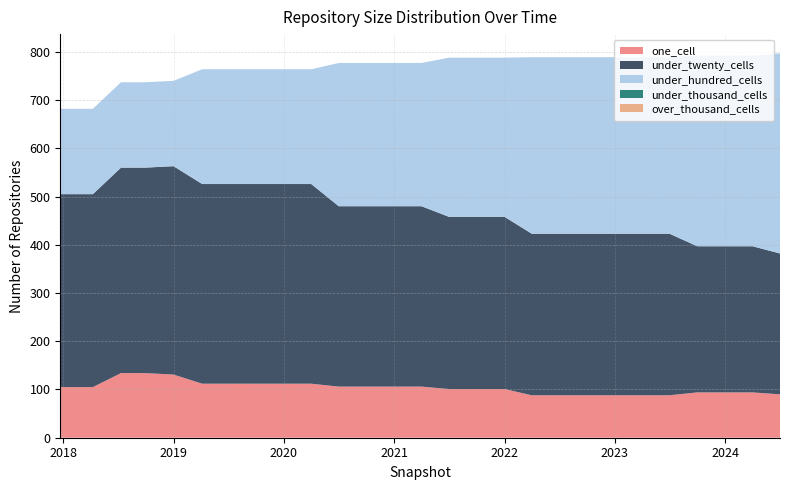

Reading right to left, extract all data points from this chart.

one_cell: 90	94	94	94	88	88	88	88	88	88	101	101	101	106	106	106	106	112	112	112	112	112	131	134	134	105	105
under_twenty_cells: 292	303	303	303	335	335	335	335	335	335	357	357	357	374	374	374	374	414	414	414	414	414	432	426	426	400	400
under_hundred_cells: 415	395	395	395	366	366	366	366	366	366	330	330	330	297	297	297	297	238	238	238	238	238	177	177	177	177	177
under_thousand_cells: 0	0	0	0	0	0	0	0	0	0	0	0	0	0	0	0	0	0	0	0	0	0	0	0	0	0	0
over_thousand_cells: 0	0	0	0	0	0	0	0	0	0	0	0	0	0	0	0	0	0	0	0	0	0	0	0	0	0	0